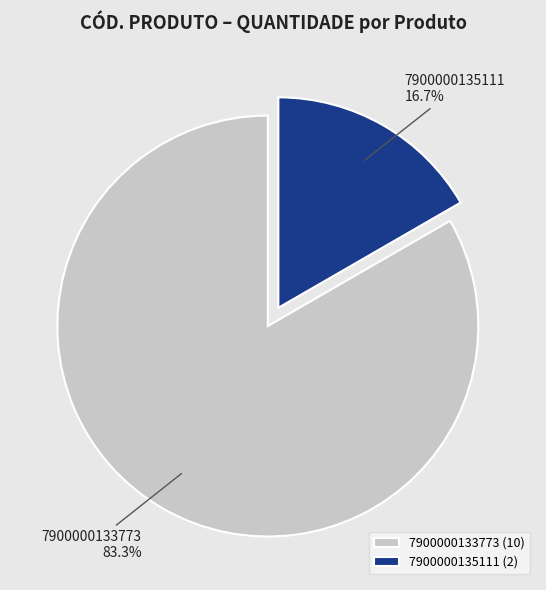

Is 7900000133773 the majority of the pie?

Yes